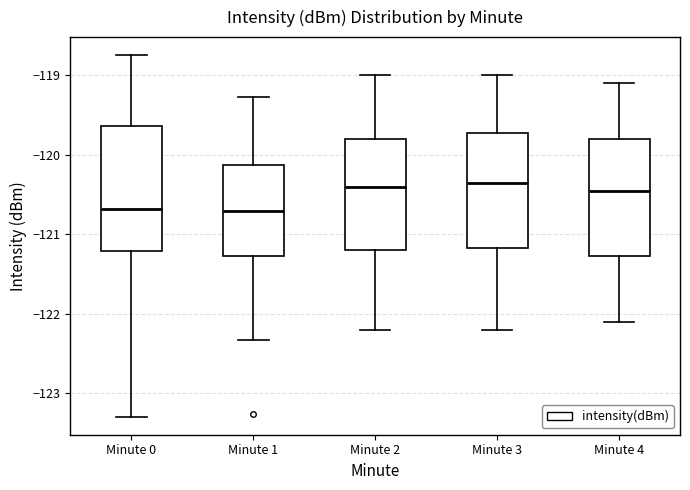

Reading left to right, read every box against the y-axis: the position of its median line, the range the box covers, and the ends of its whiskers. The values are not printed on the chart, so give them approximately, as read against the axis.

Minute 0: median -120.7, box -121.2 to -119.6, whiskers -123.3 to -118.7
Minute 1: median -120.7, box -121.3 to -120.1, whiskers -122.3 to -119.3
Minute 2: median -120.4, box -121.2 to -119.8, whiskers -122.2 to -119.0
Minute 3: median -120.3, box -121.2 to -119.7, whiskers -122.2 to -119.0
Minute 4: median -120.4, box -121.3 to -119.8, whiskers -122.1 to -119.1